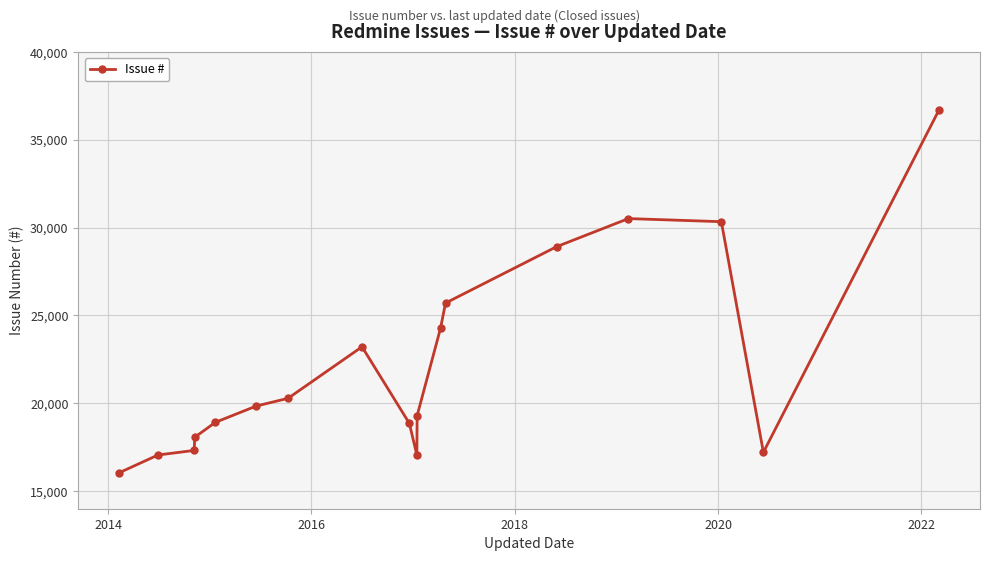

What is the value of the 5th point from the left?

18916